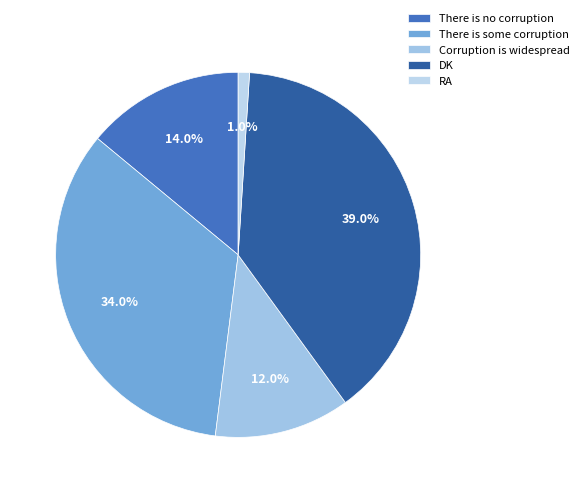

Combined, what portion of the pie is Corruption is widespread and There is no corruption?

26.0%